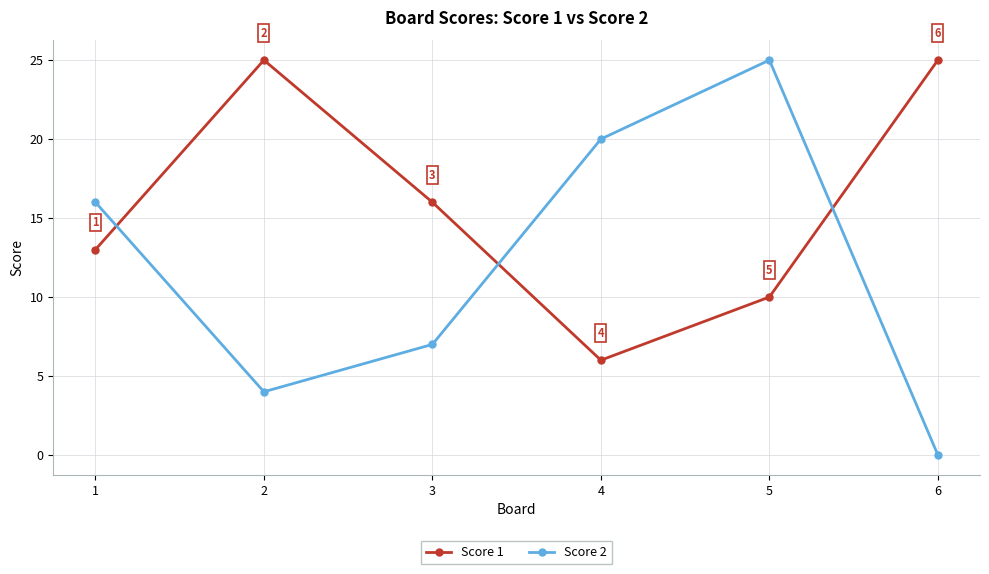

How many categories are shown in the chart?

6